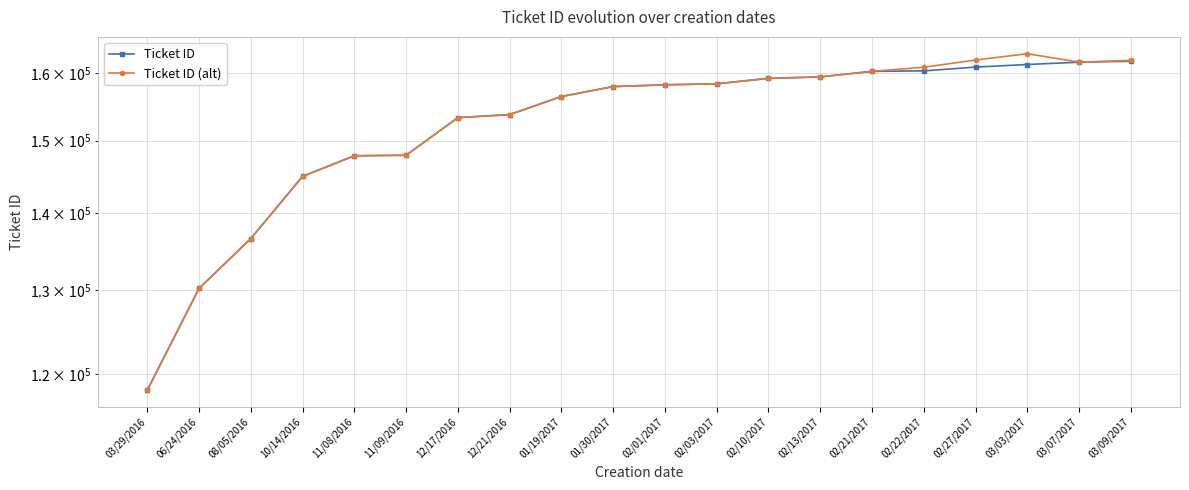

True or false: Ticket ID and Ticket ID (alt) cross at least once.

False